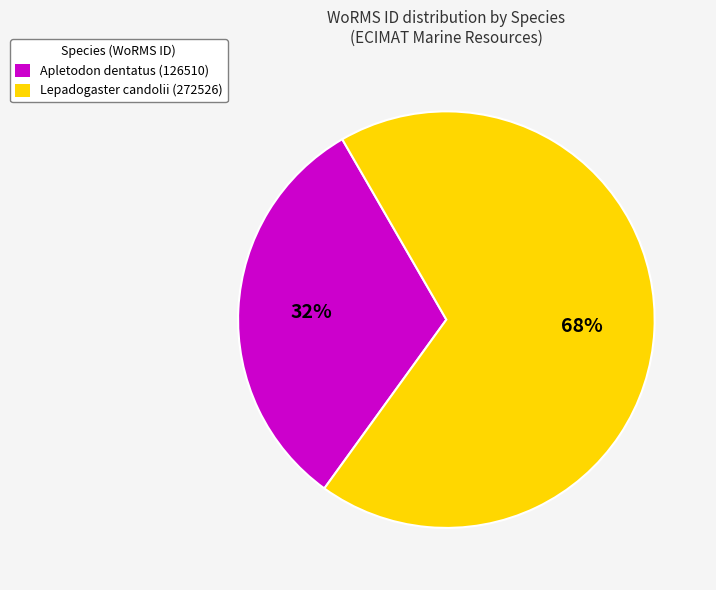

Is the sum of Apletodon dentatus (126510) and Lepadogaster candolii (272526) greater than half?

Yes